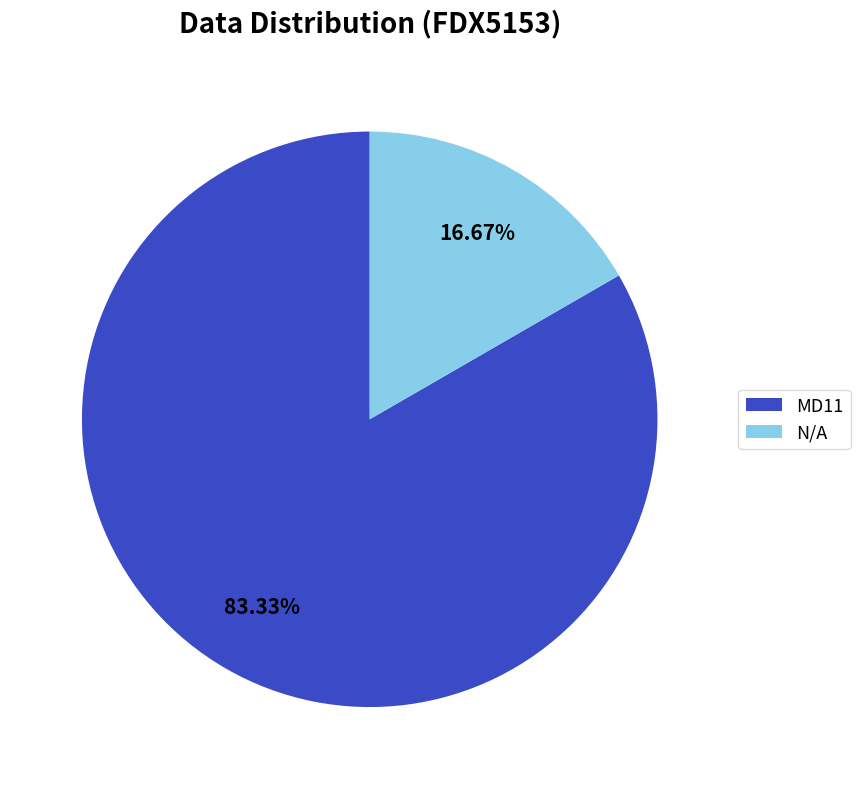

The N/A slice represents 17% of the pie. True or false?

True